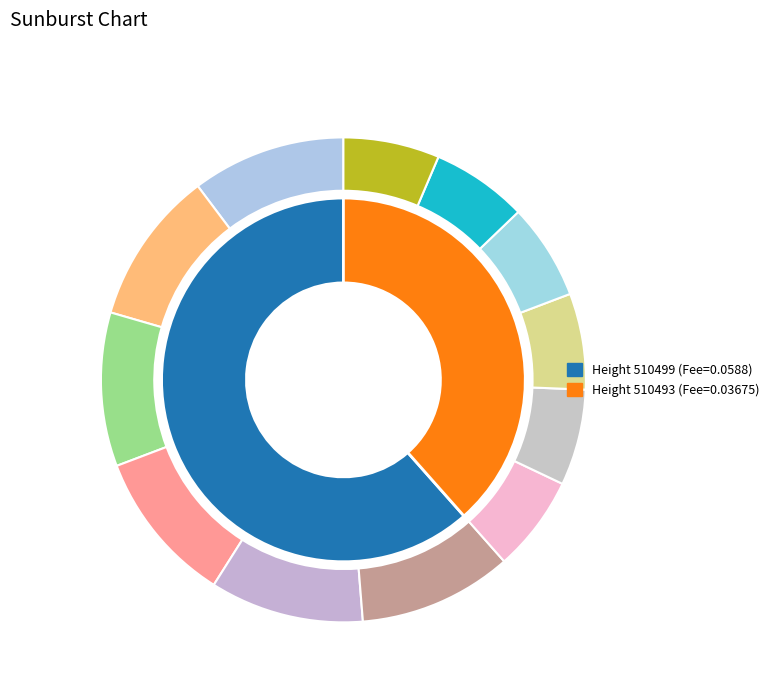

What percentage is the 510493 slice, to the nearest percent?

38%